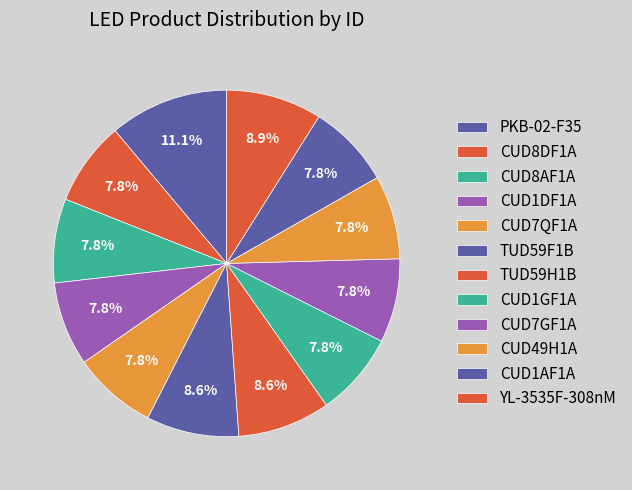

What is the smallest slice in the pie chart?

CUD1AF1A